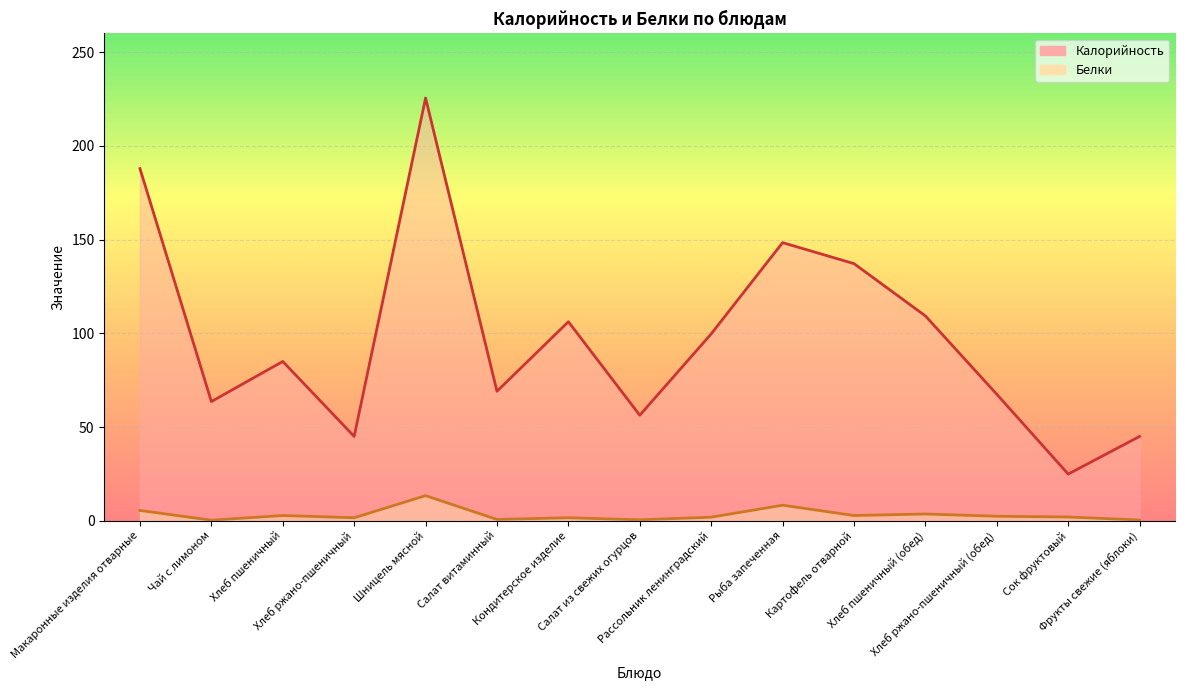

What is the total value across all series at Хлеб пшеничный?

87.8